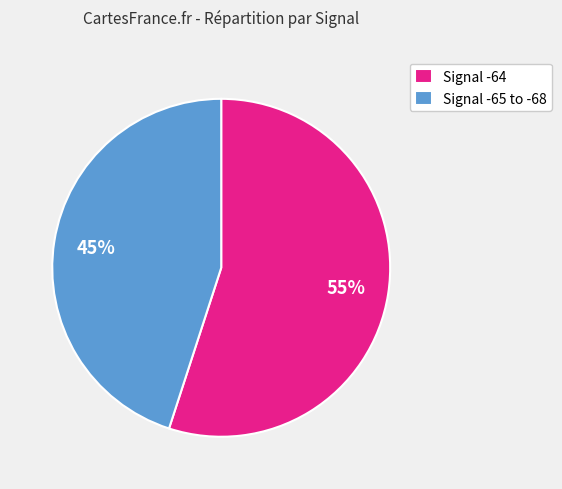

To the nearest percent, what portion does Signal -64 represent?

55%